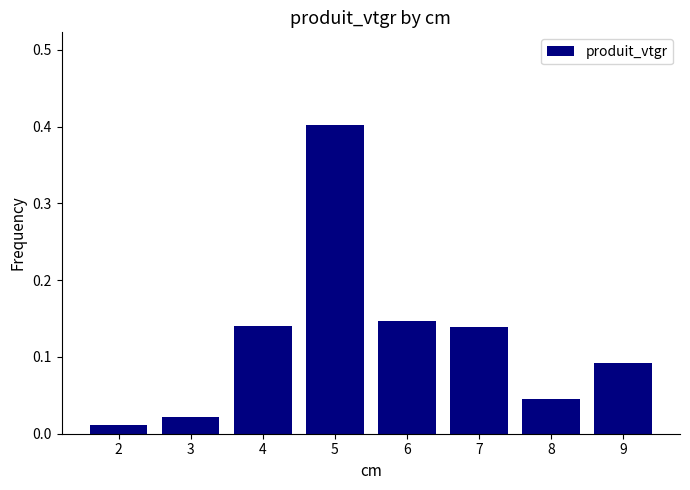

Which label corresponds to the largest value in the chart?

5